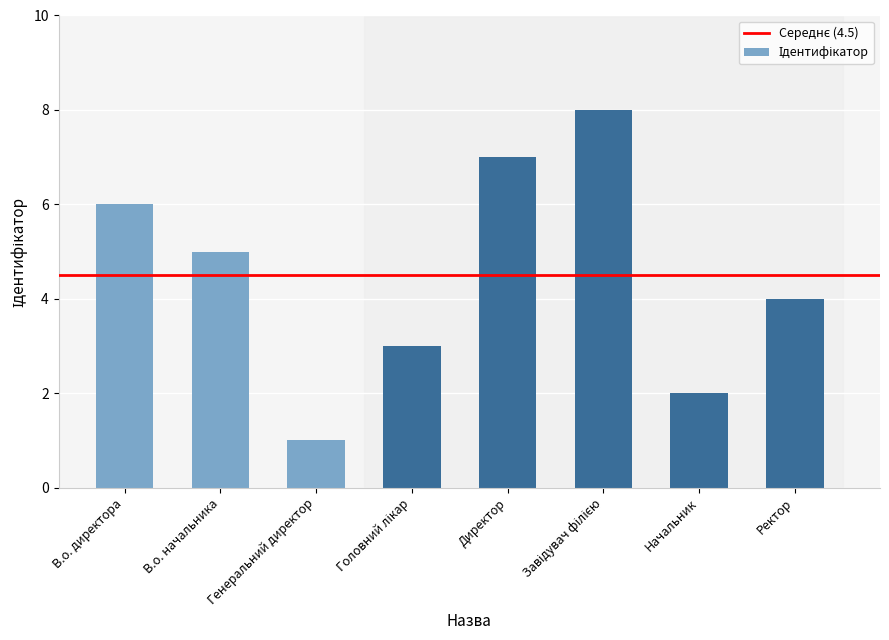

Read the value at В.о. начальника.

5